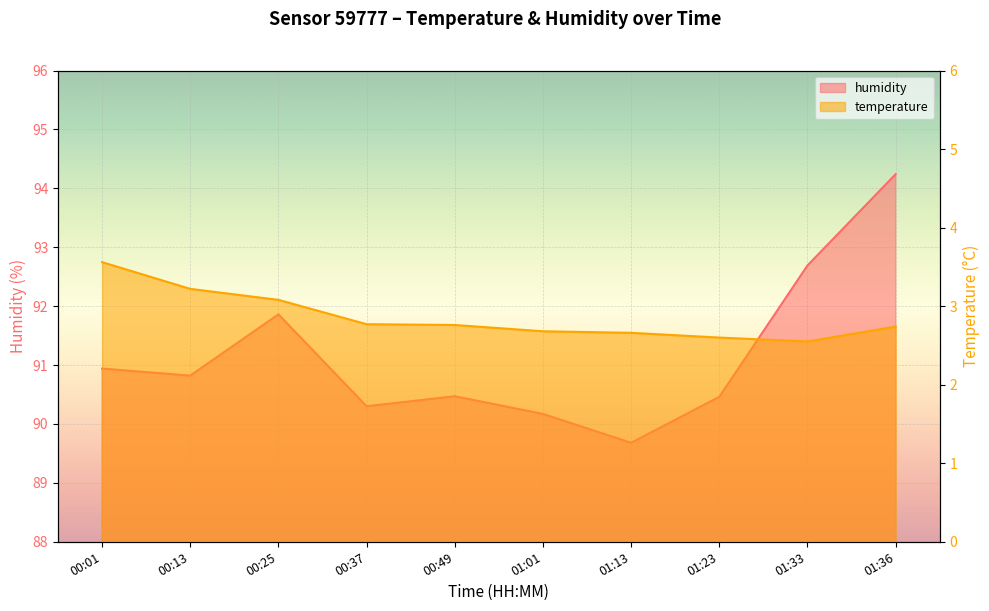

Between 01:23 and 00:25, which is larger?

00:25